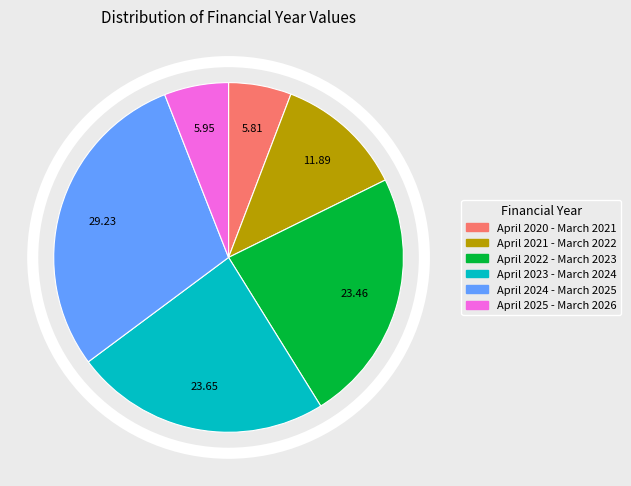

What percentage is NOT represented by April 2021 - March 2022?

88.1%